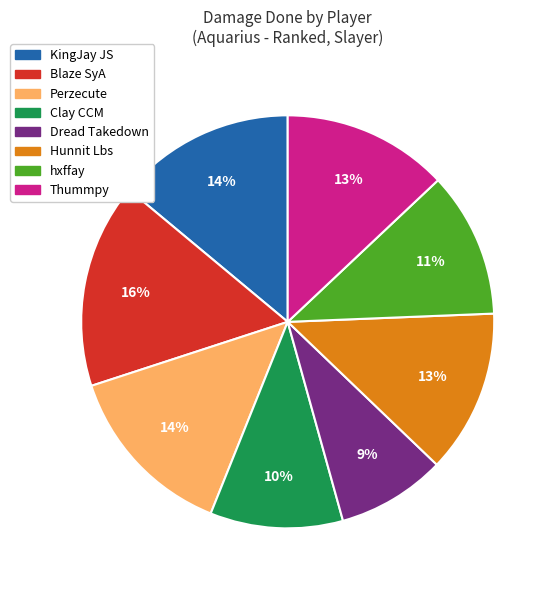

What is the ratio of the value at Perzecute to the value at KingJay JS?

1.0